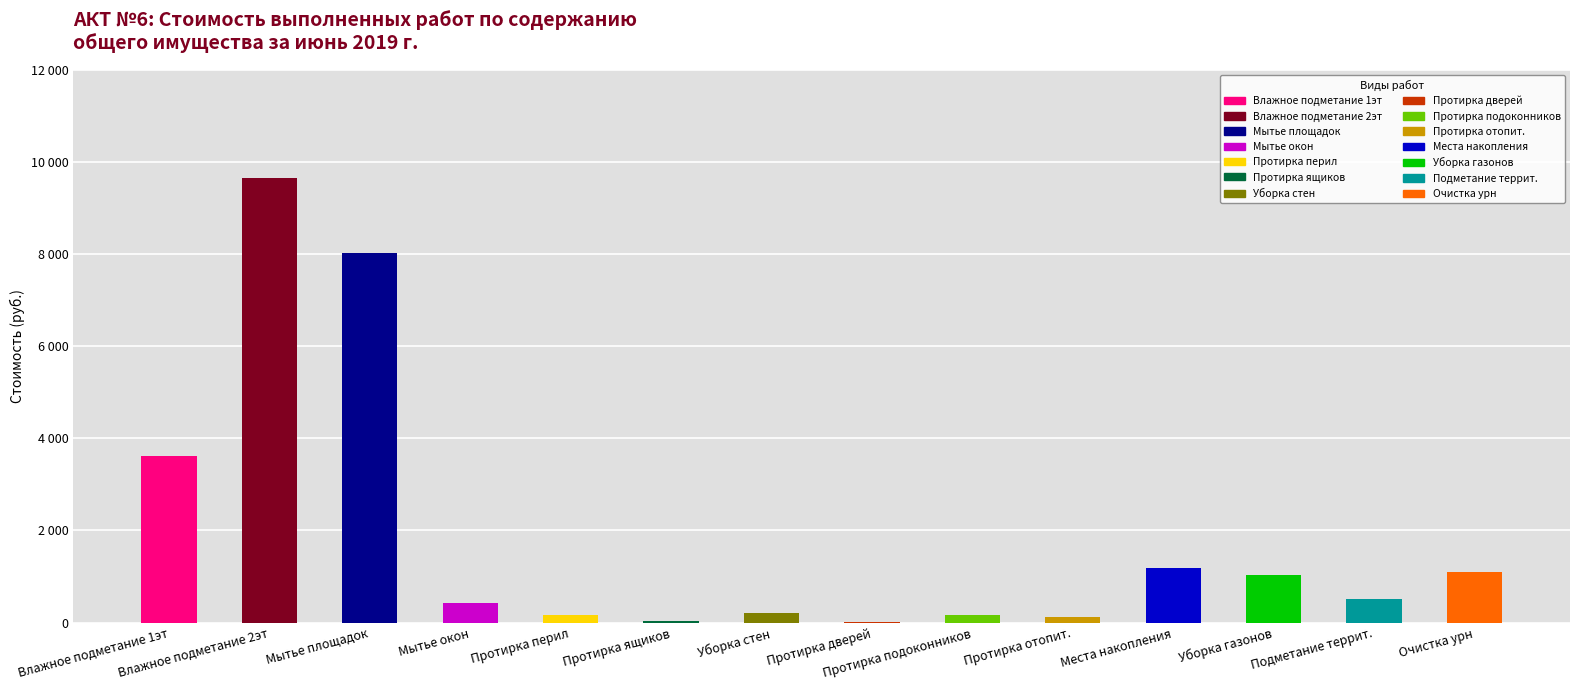

Are the bars horizontal?

No